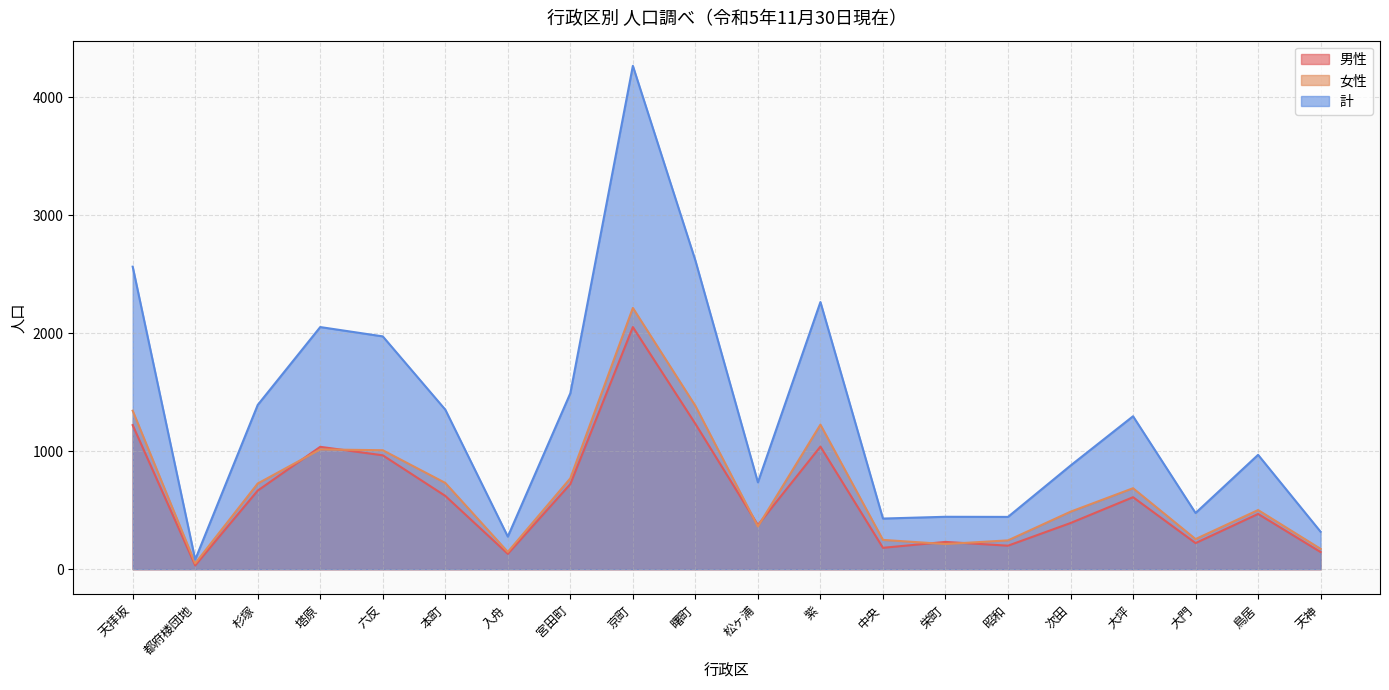

What value does the 女性 series have at 入舟, to the nearest 50?

150